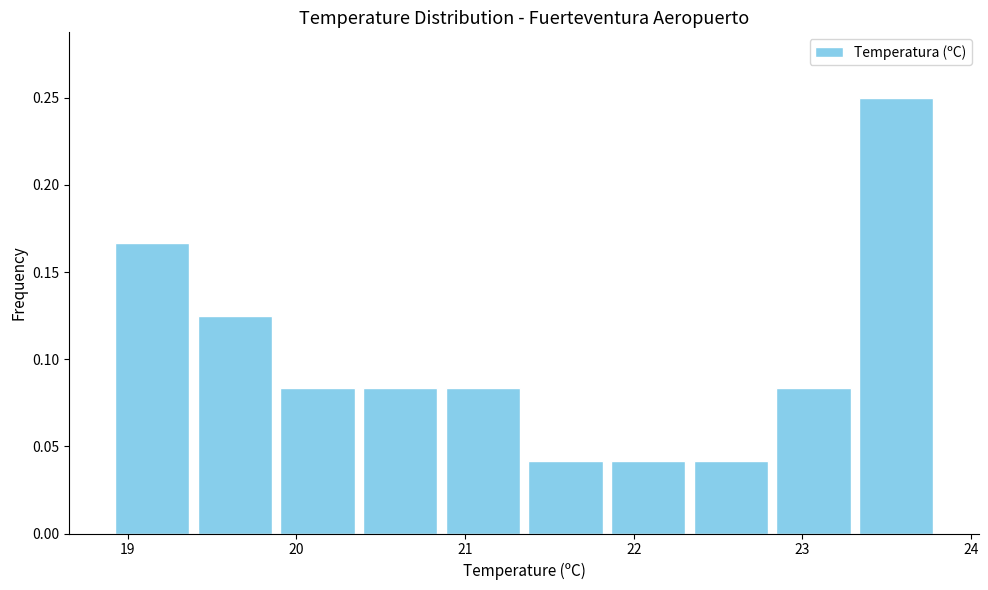

Reading left to right, list every bar in this chart as the range it spans on the x-axis followed by its height. Neither the bar edges nor the heights are printed on the chart, so give them approximately, as read against the axes.

18.90 to 19.39: 0.165
19.39 to 19.88: 0.125
19.88 to 20.37: 0.085
20.37 to 20.86: 0.085
20.86 to 21.35: 0.085
21.35 to 21.84: 0.040
21.84 to 22.33: 0.040
22.33 to 22.82: 0.040
22.82 to 23.31: 0.085
23.31 to 23.80: 0.250